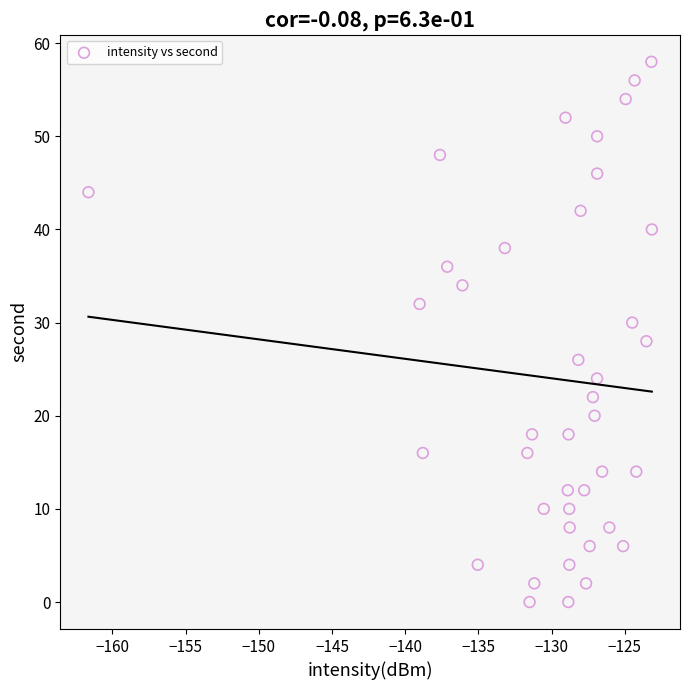

What is the range of Y values (max minus min)?

58